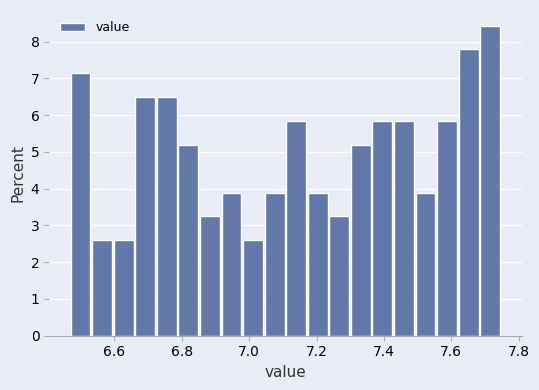

Read against the x-axis, roughly where is the centre of the tallest bar?

7.72